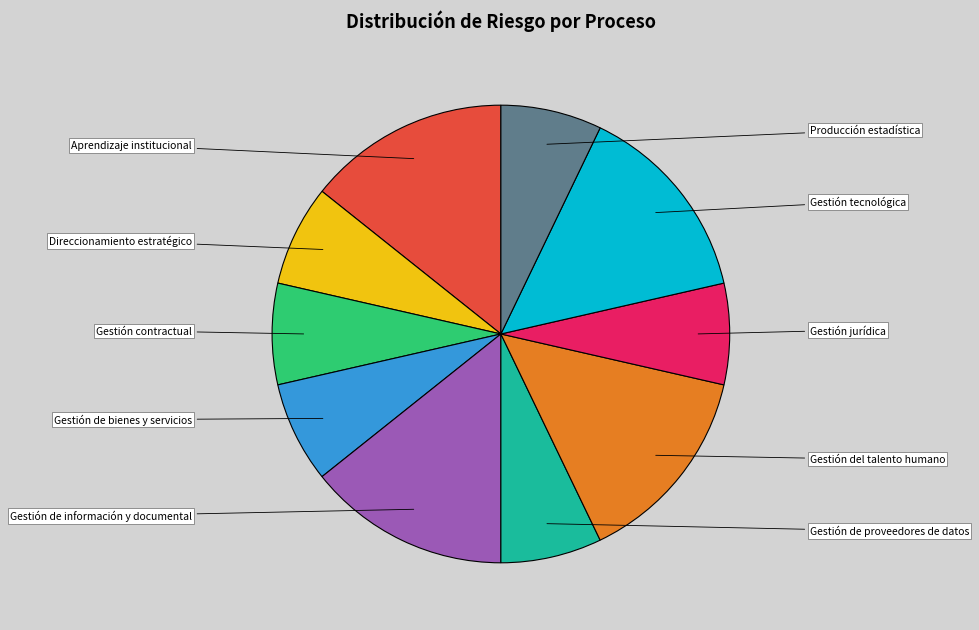

To the nearest percent, what percentage of the pie is Gestión contractual?

7%